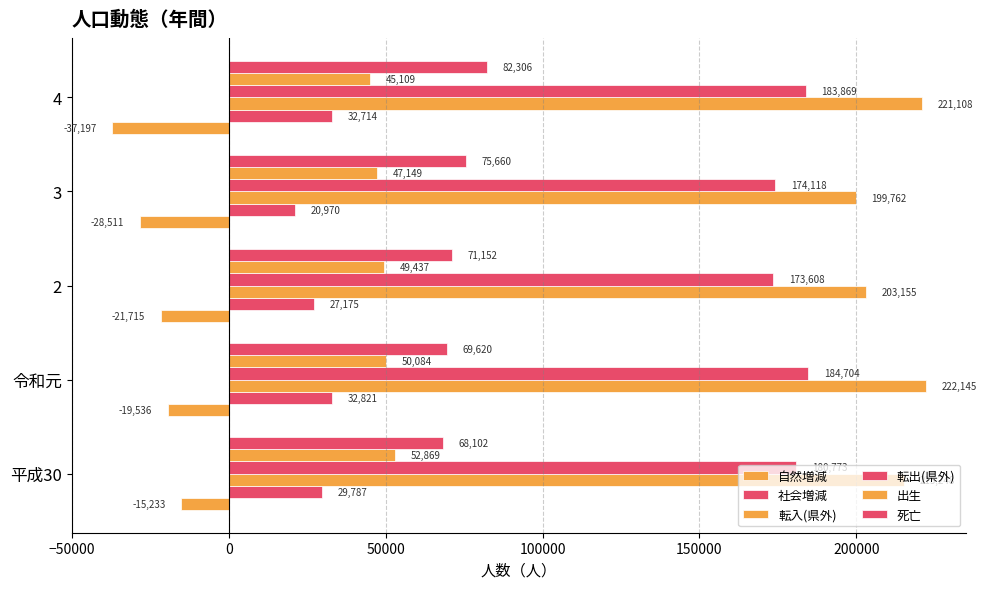

How many distinct data groups are displayed?

6